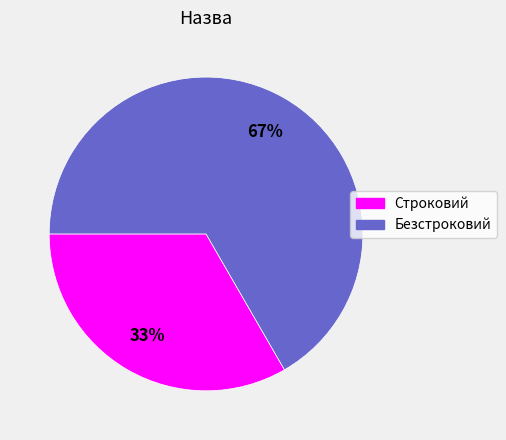

Which category has the biggest portion of the pie?

Безстроковий